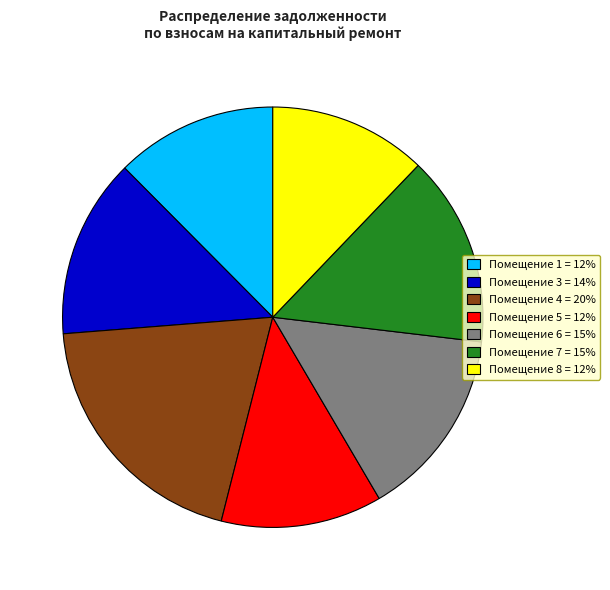

Is there a majority slice in this chart?

No